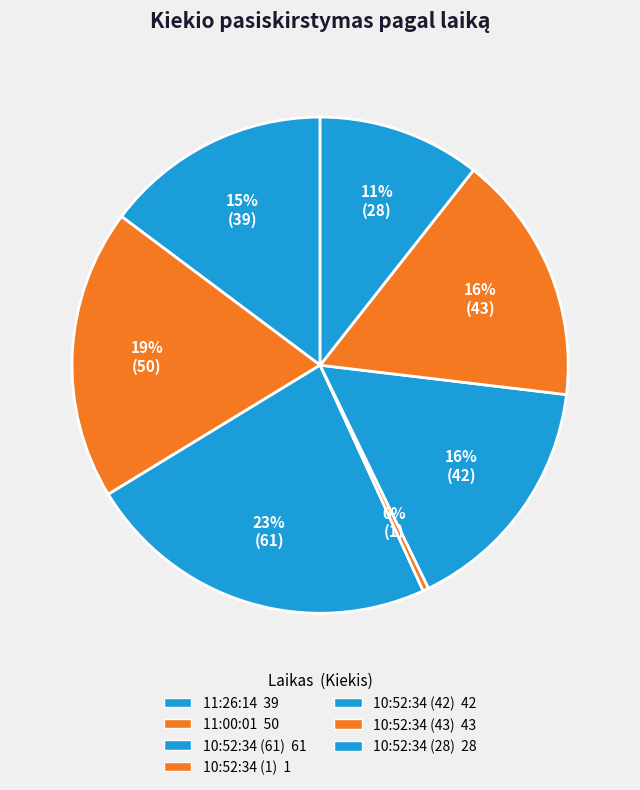

What percentage is the 10:52:34 (43) slice, to the nearest percent?

16%